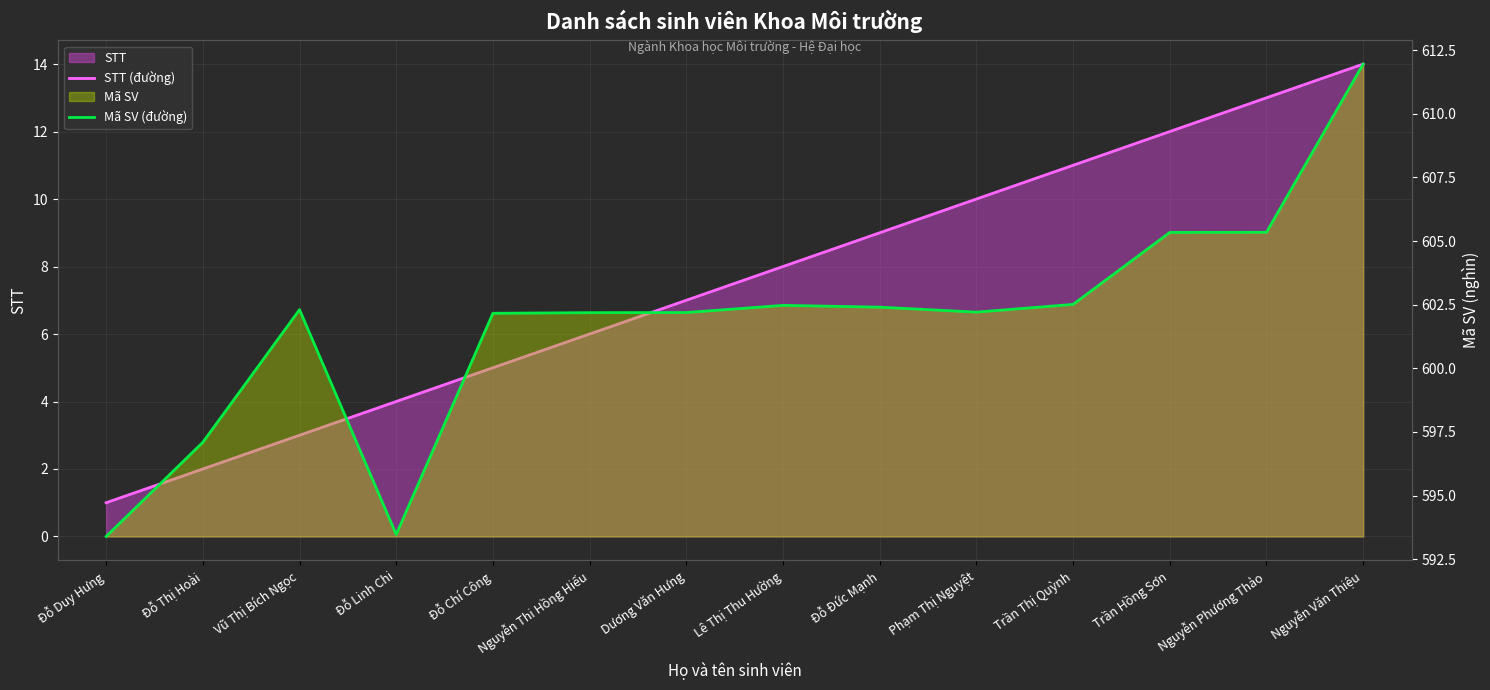

The STT (đường) series shows 4.9 at Vũ Thị Bích Ngọc. True or false?

False